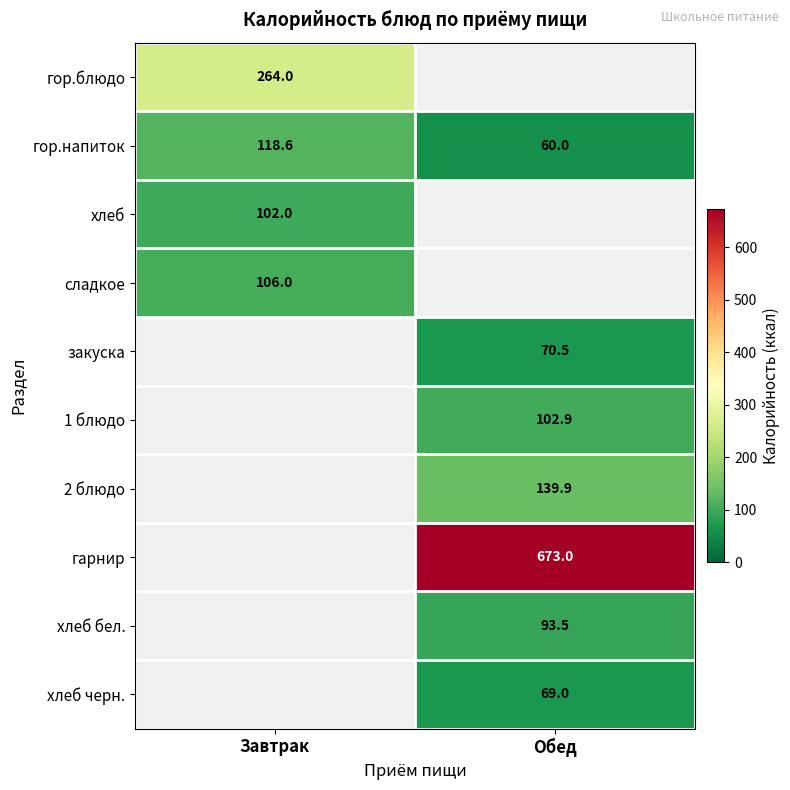

True or false: 1 блюдо has a value of 25.5 at Обед.

False